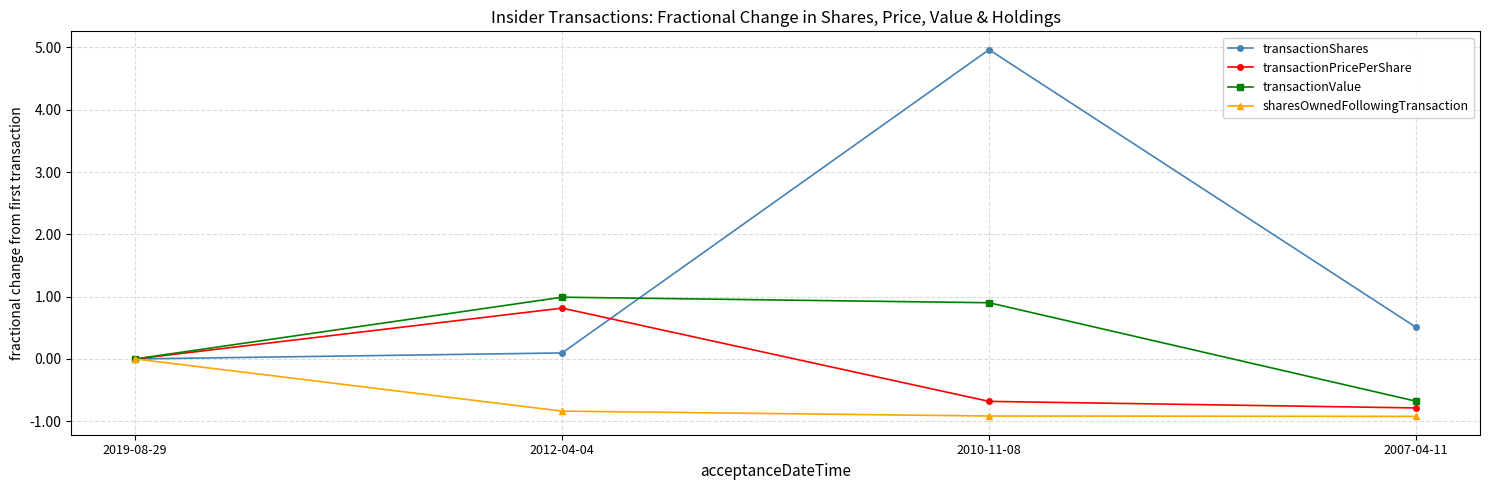

What is the difference between the maximum and minimum values in the transactionValue series?

1.7